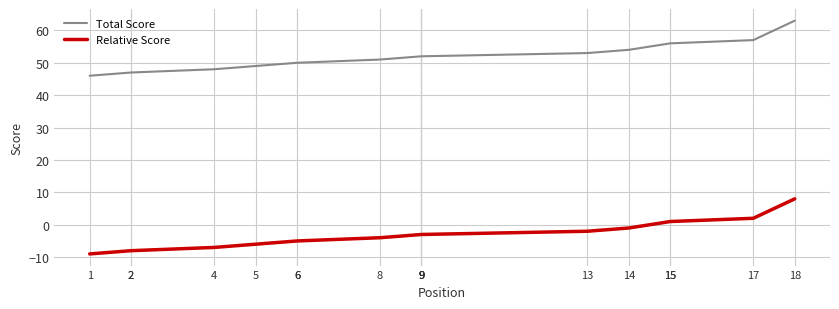

List the series in order of their peak value, highest first.

Total Score, Relative Score